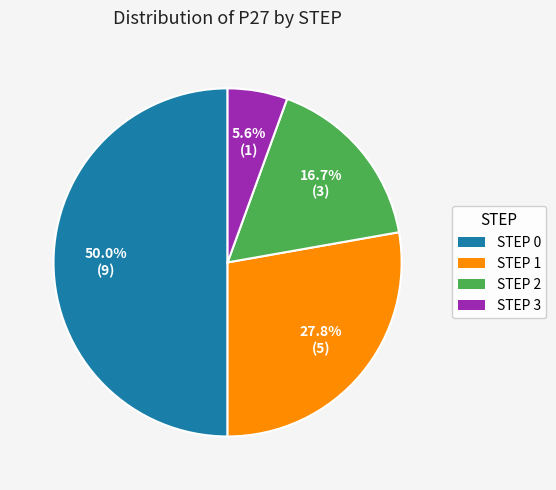

How many slices are in this pie chart?

4